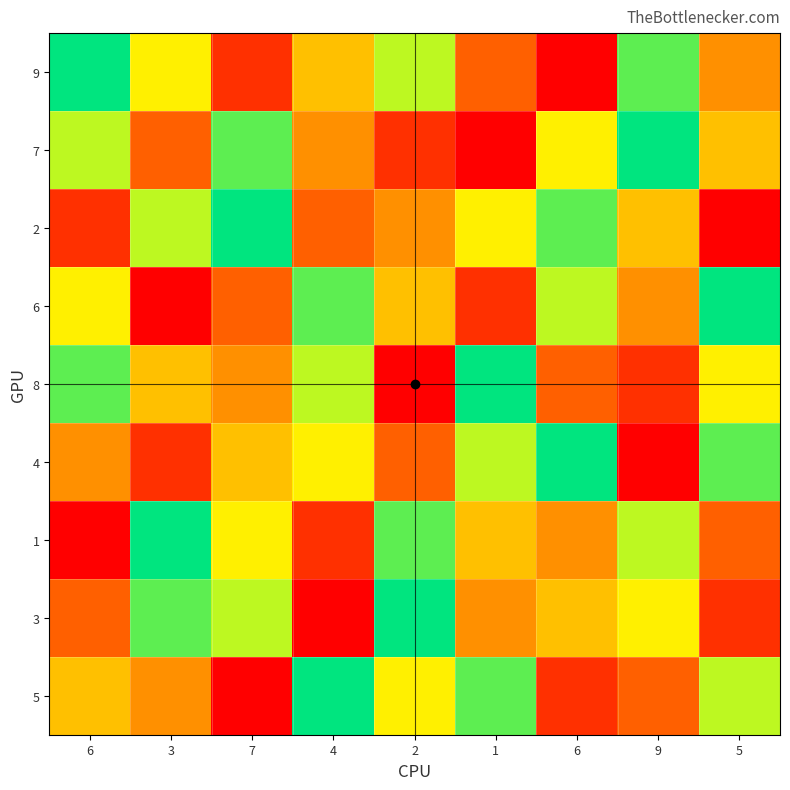

Reading left to right, list all the values displayed in this chart.

9: 6=9	3=6	7=2	4=5	2=7	1=3	6=1	9=8	5=4
7: 6=7	3=3	7=8	4=4	2=2	1=1	6=6	9=9	5=5
2: 6=2	3=7	7=9	4=3	2=4	1=6	6=8	9=5	5=1
6: 6=6	3=1	7=3	4=8	2=5	1=2	6=7	9=4	5=9
8: 6=8	3=5	7=4	4=7	2=1	1=9	6=3	9=2	5=6
4: 6=4	3=2	7=5	4=6	2=3	1=7	6=9	9=1	5=8
1: 6=1	3=9	7=6	4=2	2=8	1=5	6=4	9=7	5=3
3: 6=3	3=8	7=7	4=1	2=9	1=4	6=5	9=6	5=2
5: 6=5	3=4	7=1	4=9	2=6	1=8	6=2	9=3	5=7